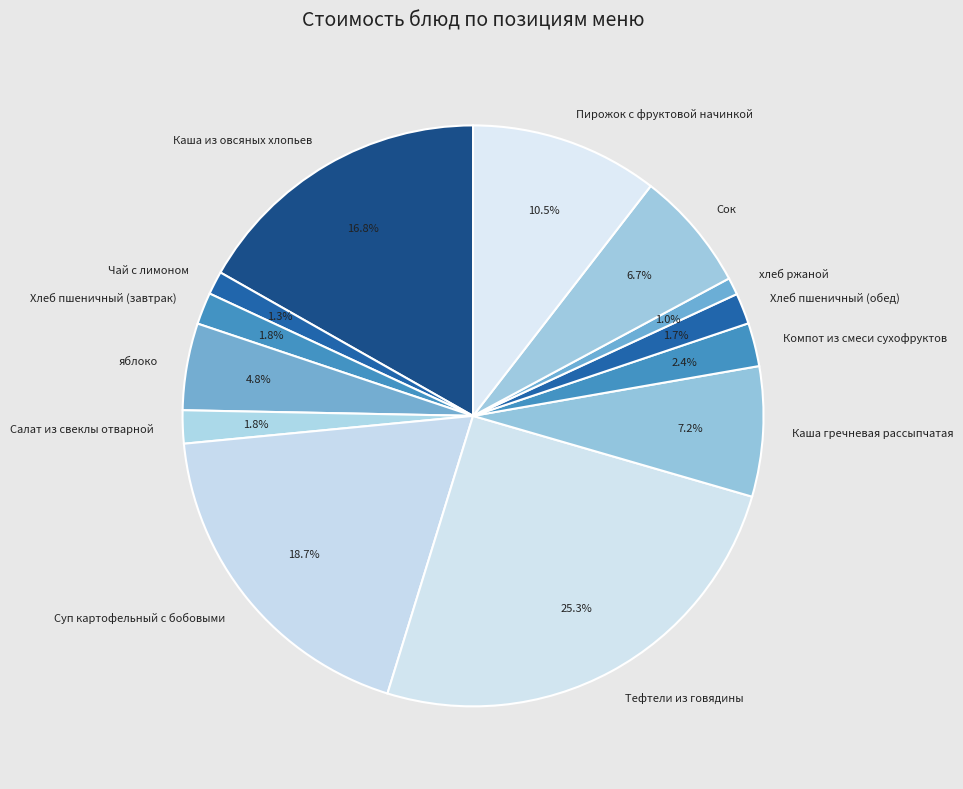

How many segments does this pie chart have?

13